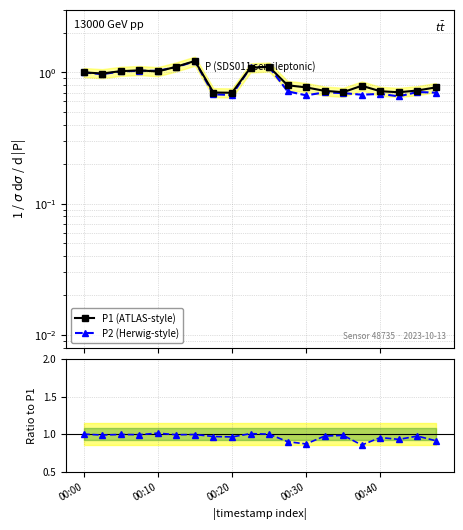

What is the difference between the maximum and minimum values in the P2 (Herwig-style) series?

0.6